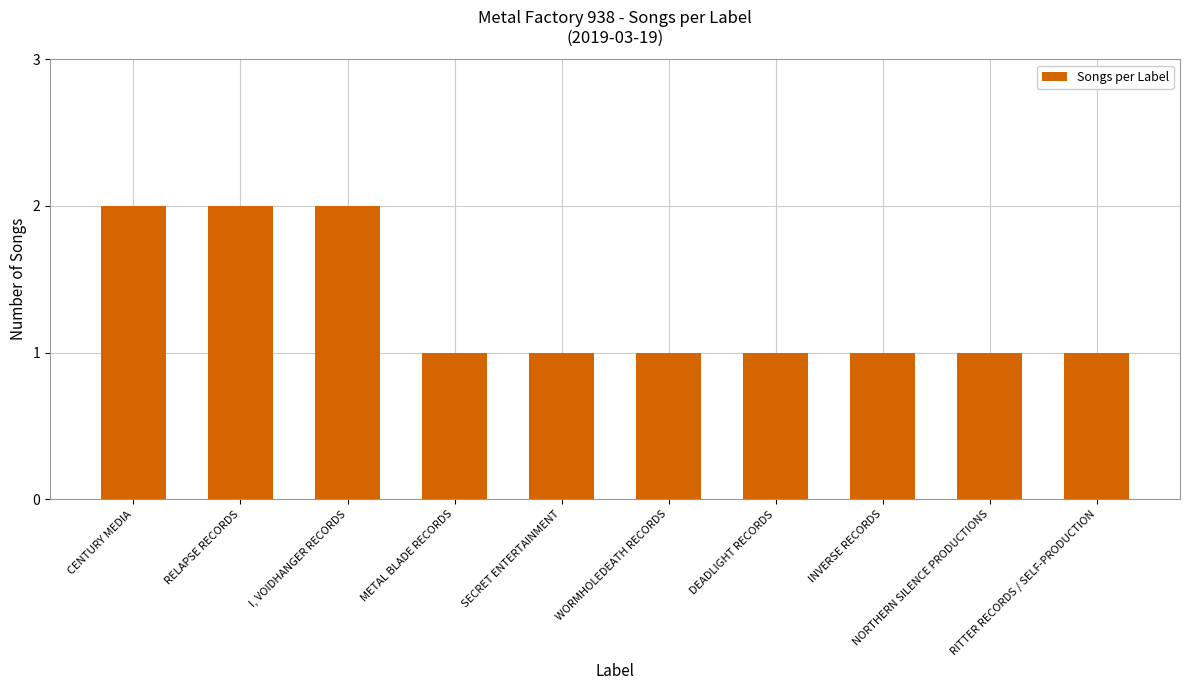

The chart shows a value of 0 at METAL BLADE RECORDS. True or false?

False